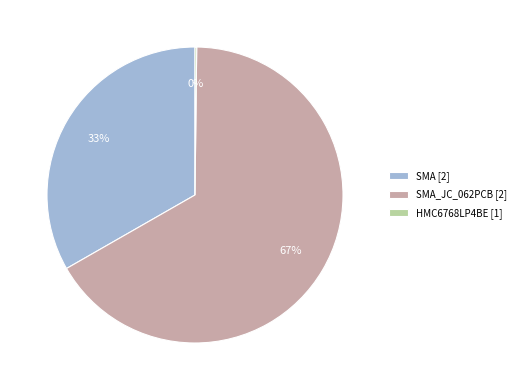

Which category has the biggest portion of the pie?

SMA_JC_062PCB [2]